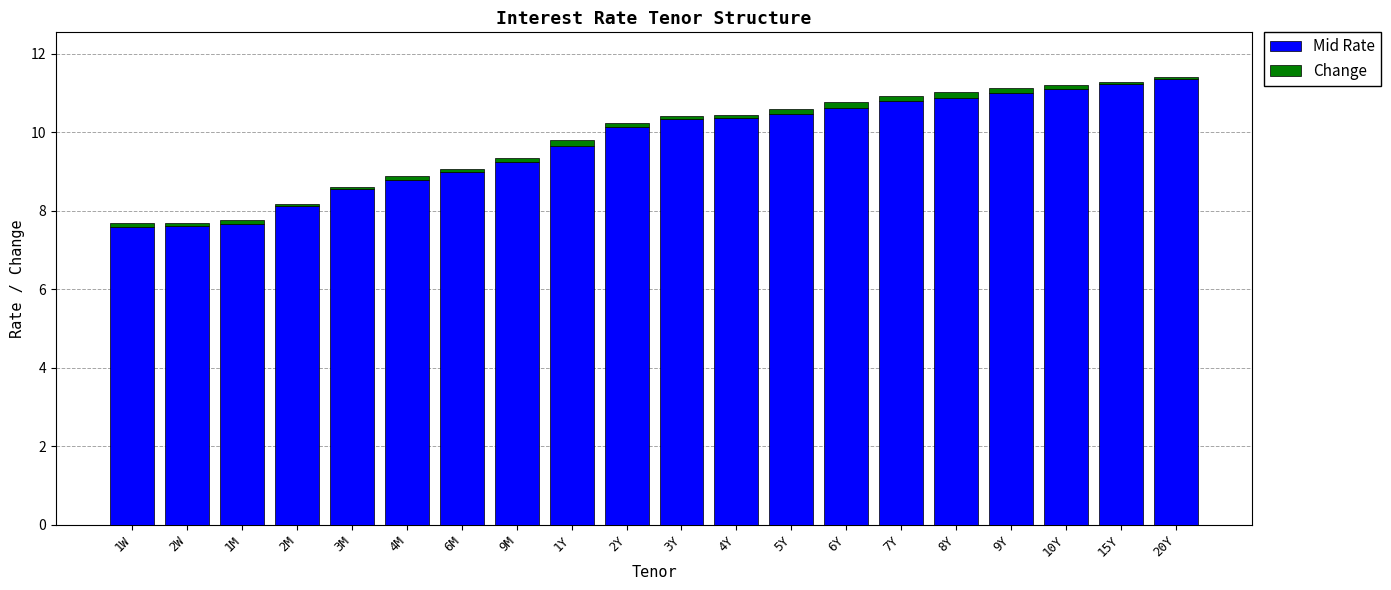

True or false: Mid Rate has a value of 2.4 at 6M.

False